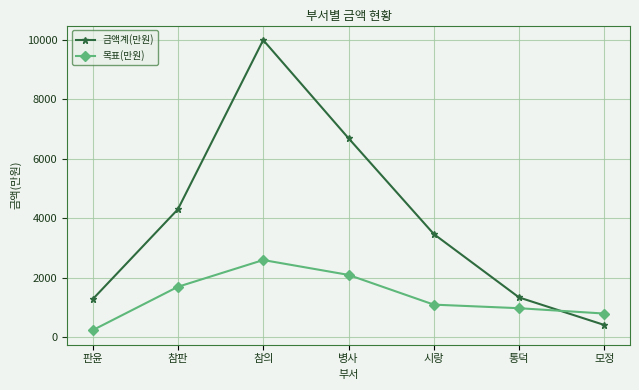

What is the value of the 금액계(만원) point at the 6th from the left?

1341